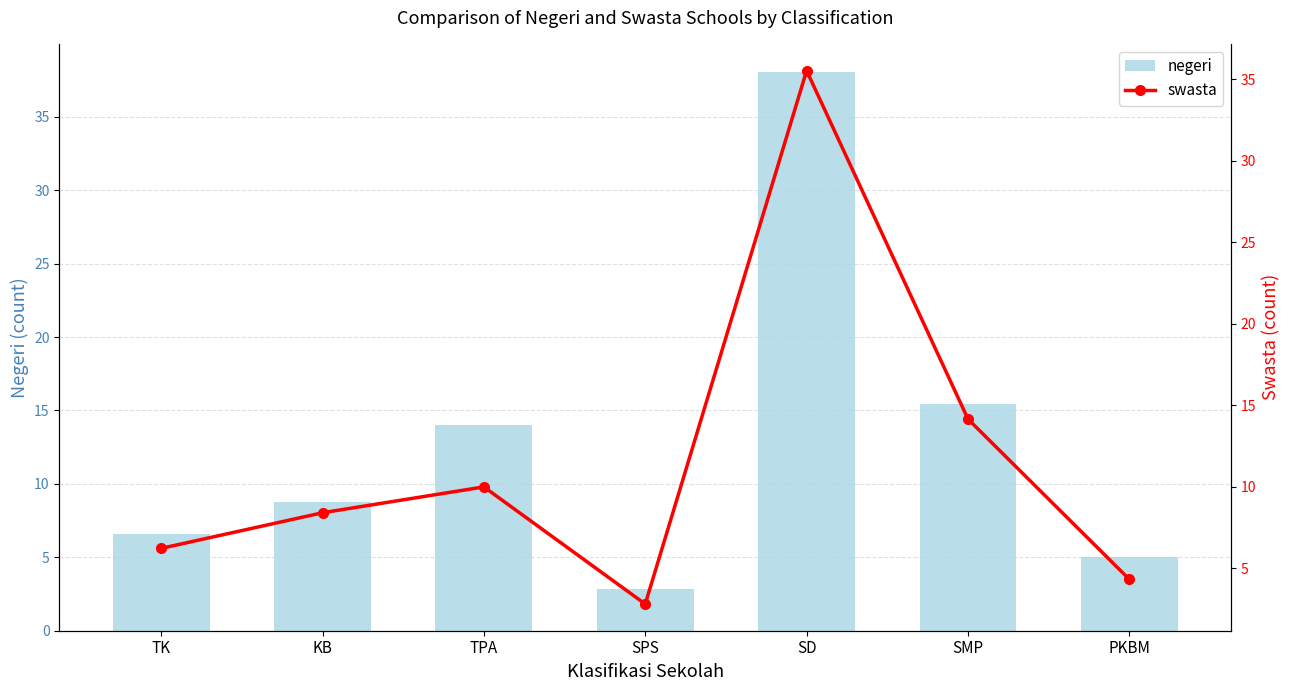

The value of negeri at SMP is 25.1. True or false?

False